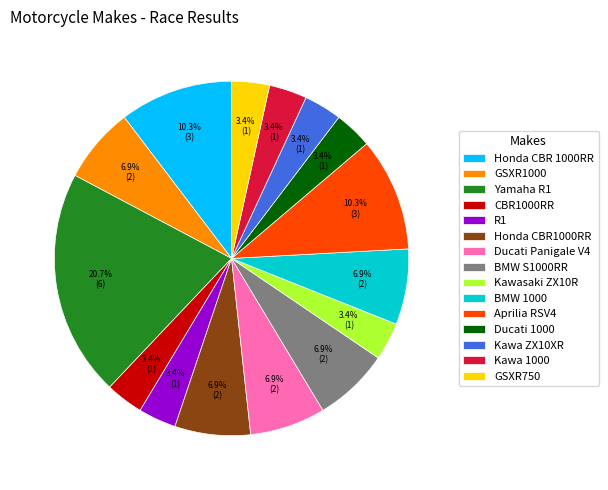

To the nearest percent, what is the combined percentage of Honda CBR 1000RR and Kawa ZX10XR?

14%